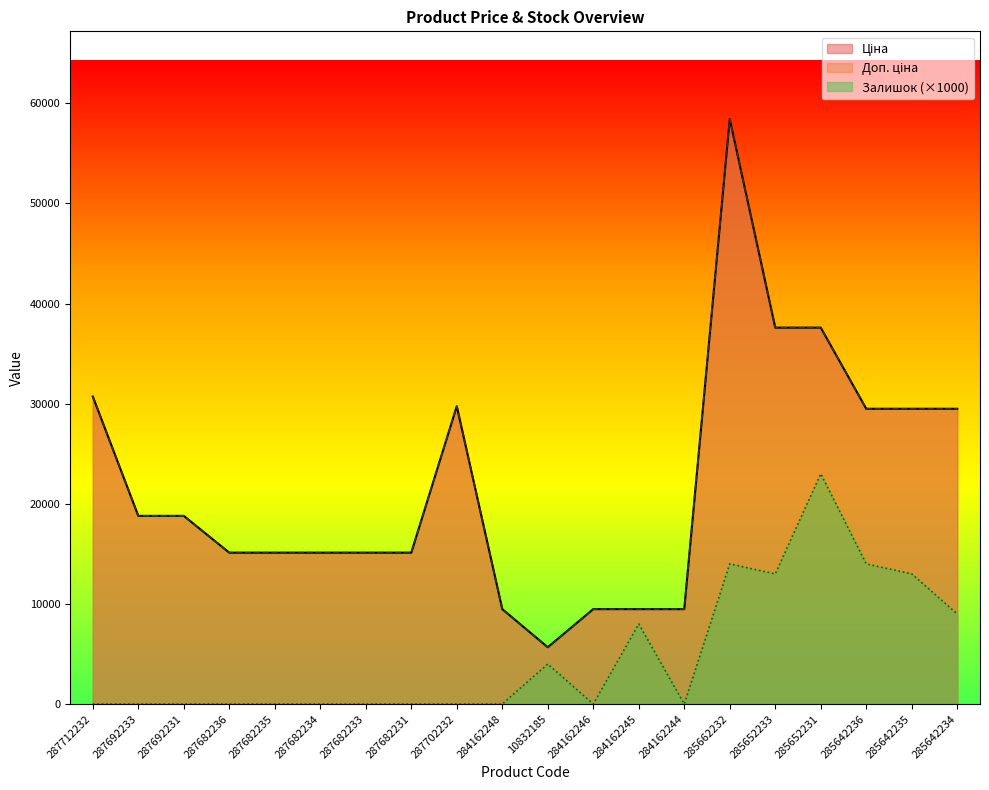

True or false: Ціна and Доп. ціна intersect in this chart.

False